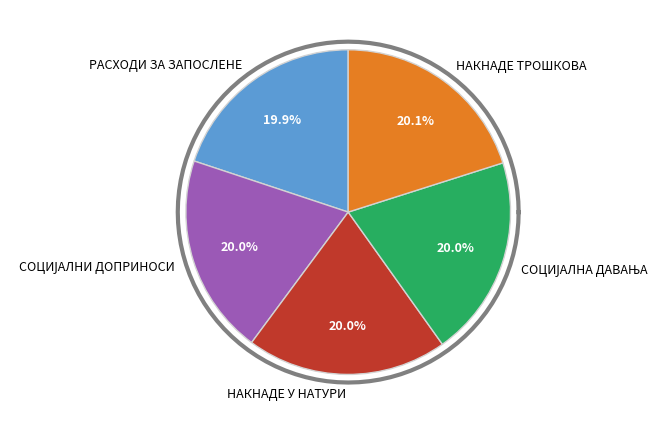

Is РАСХОДИ ЗА ЗАПОСЛЕНЕ the majority of the pie?

No